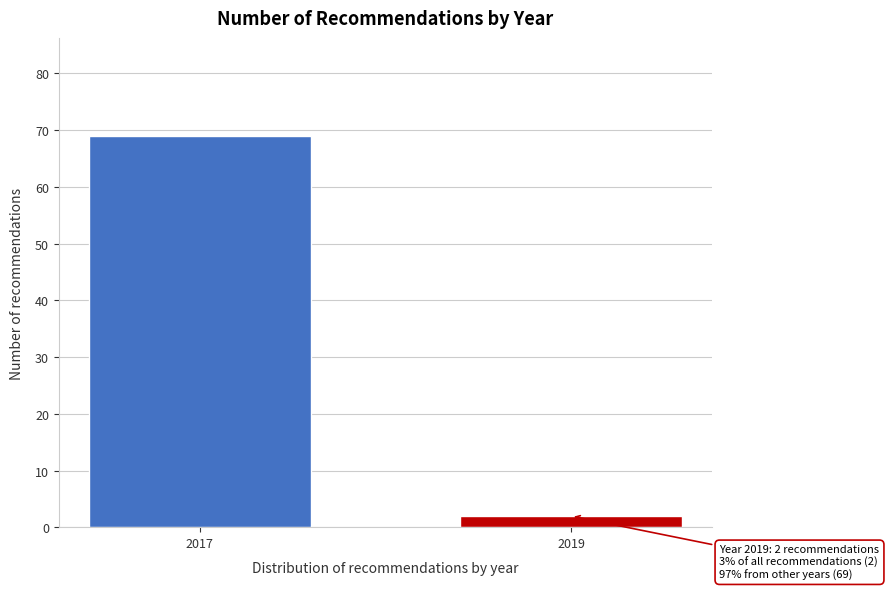

Reading left to right, extract all data points from this chart.

2017=69	2019=2